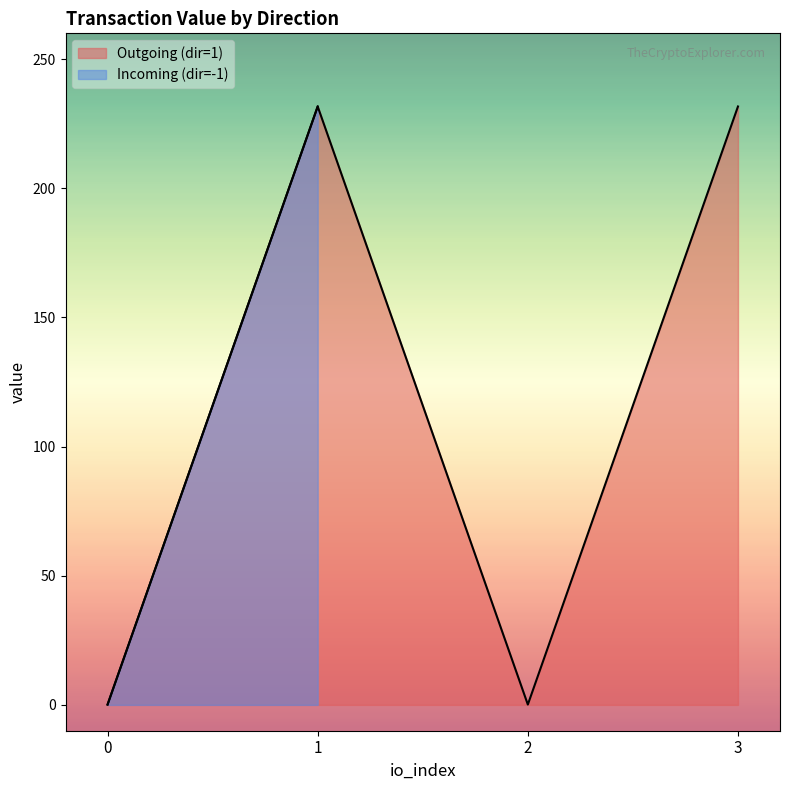

What is the maximum value for Outgoing (dir=1)?

231.7